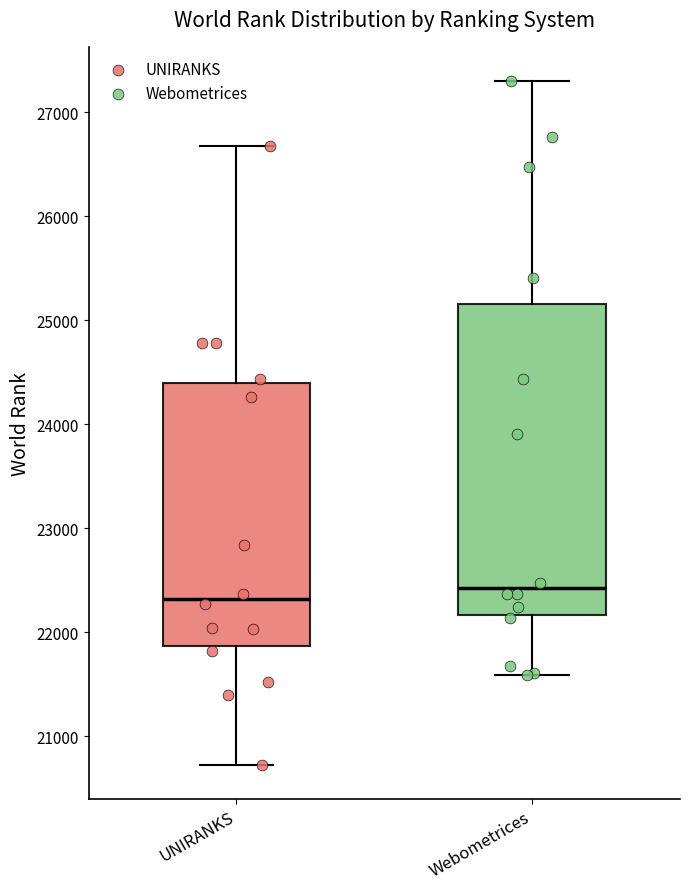

Where is the upper edge of the box for Webometrices on the y-axis? The values are not printed on the chart, so give them approximately, as read against the axis.

25200